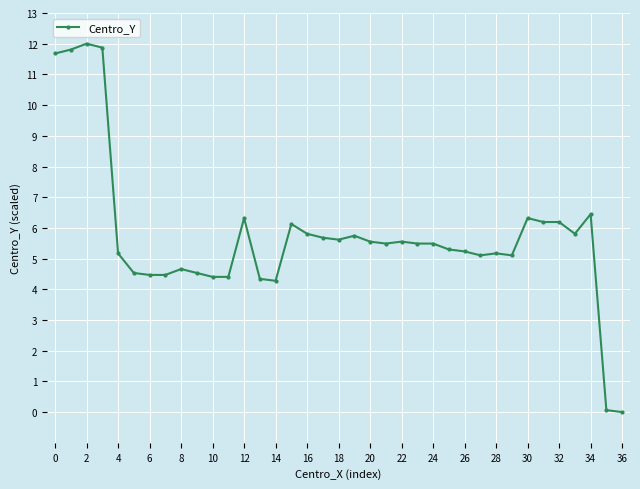

True or false: there are more than 0 points higher than both neighbors.

True